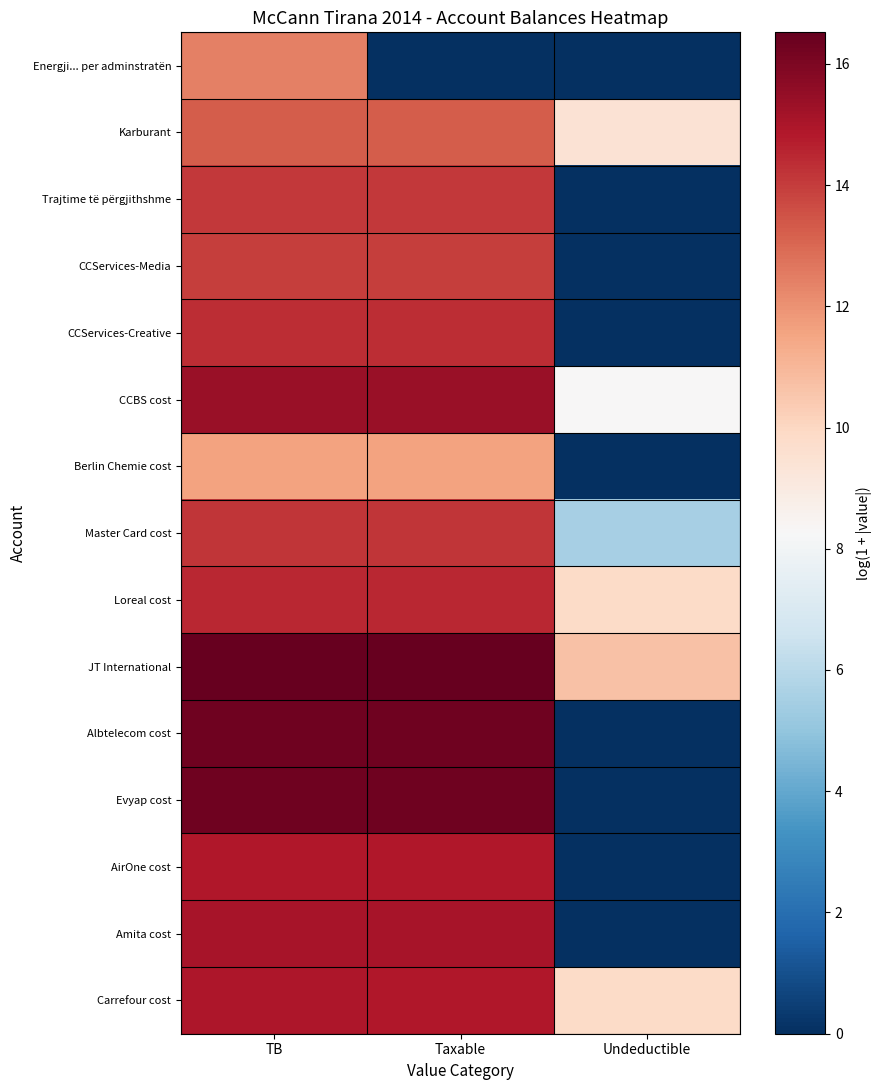

Rank the series by their maximum value, from highest to lowest.

JT International, Albtelecom cost, Evyap cost, CCBS cost, Amita cost, Carrefour cost, AirOne cost, Loreal cost, CCServices-Creative, Master Card cost, Trajtime të përgjithshme, CCServices-Media, Karburant, Energji... per adminstratën, Berlin Chemie cost